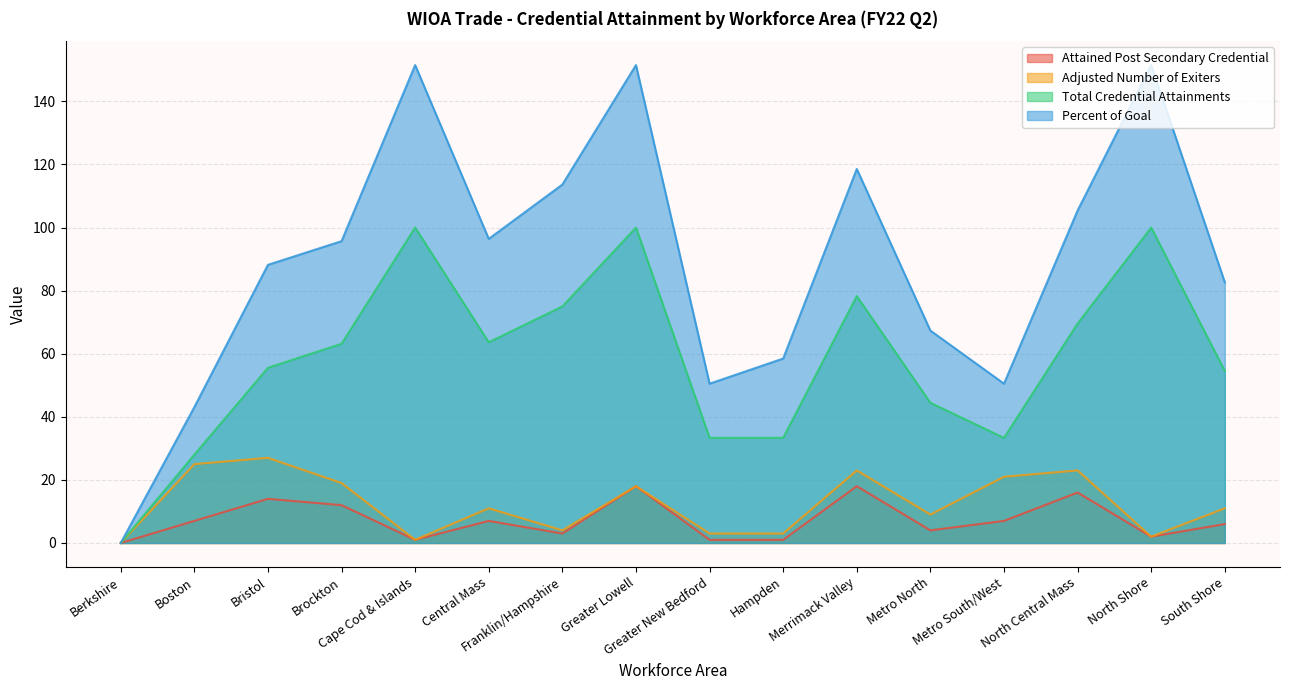

What is the maximum value shown in the chart?

151.5